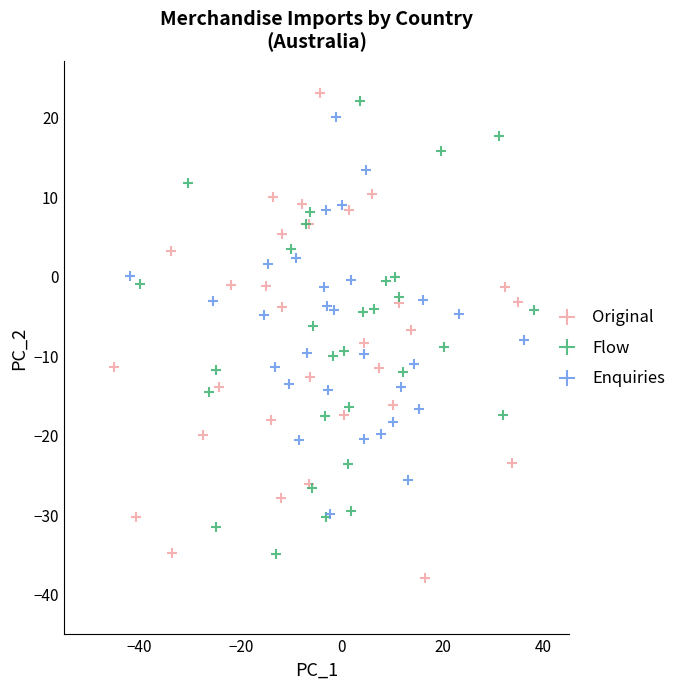

What are all the series names shown in the legend?

Original, Flow, Enquiries